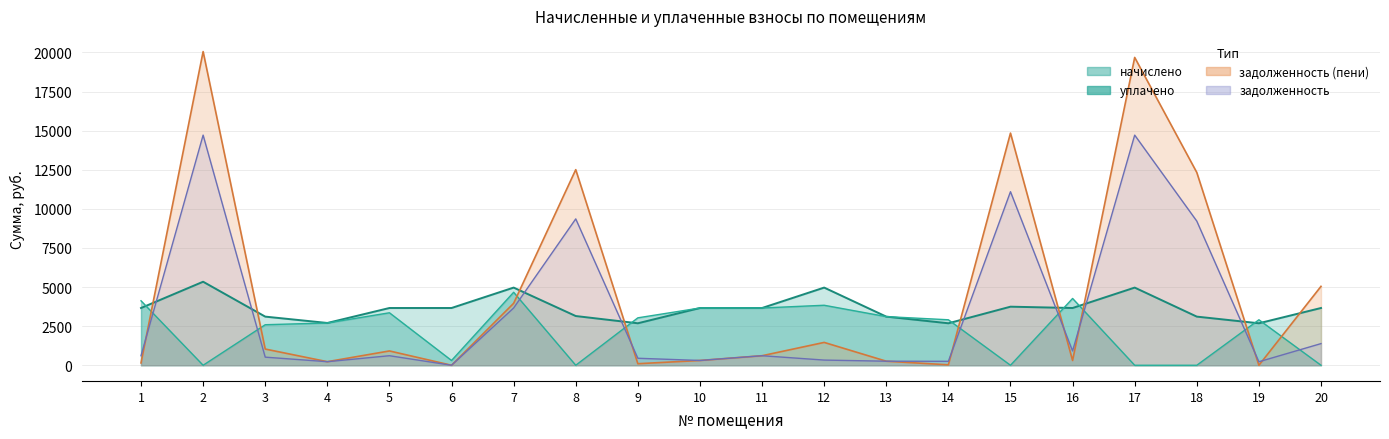

True or false: задолженность has more than 2 interior local peaks.

True